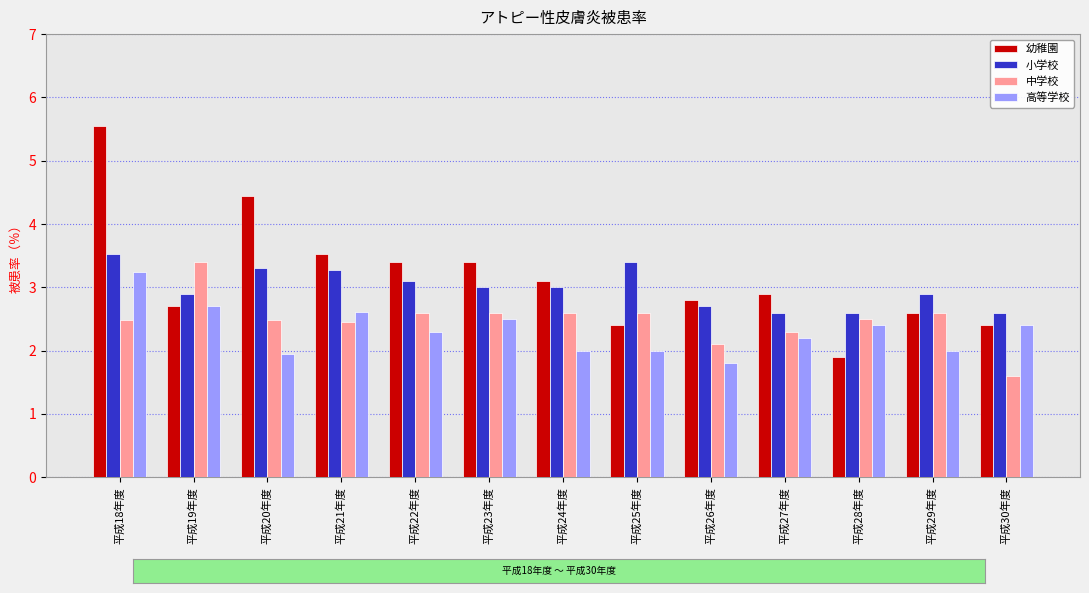

What is the value of the 中学校 bar at the 13th from the left?

1.6